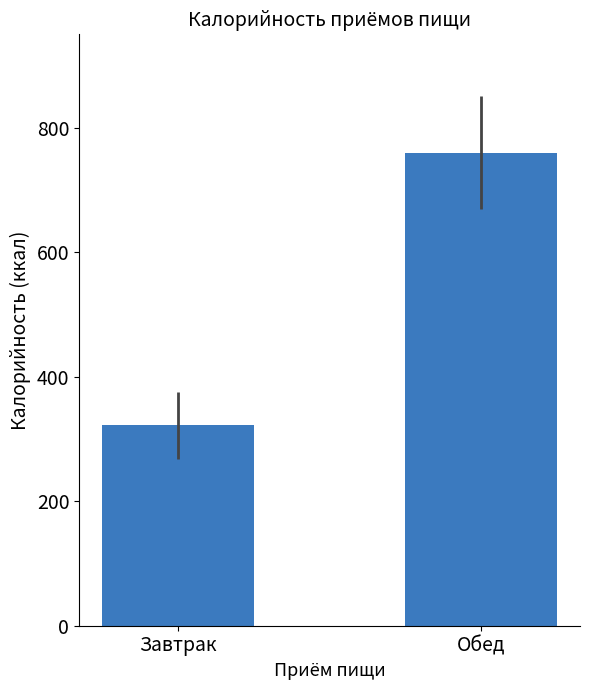

What is the greatest value displayed?

760.0